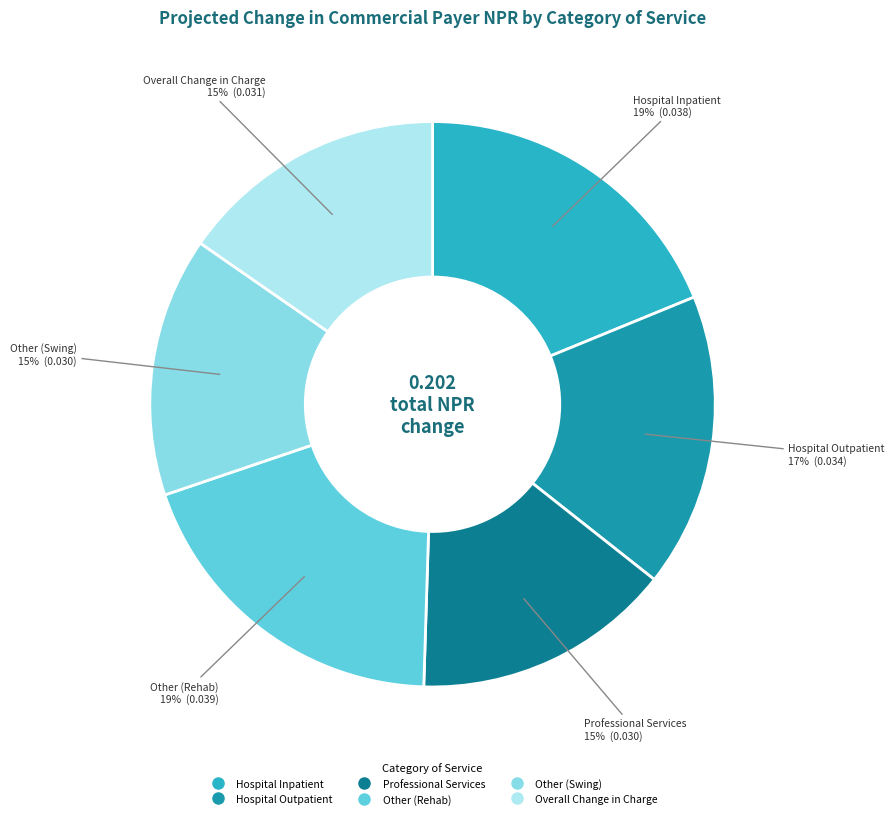

Do Professional Services and Overall Change in Charge together represent more than half of the pie?

No